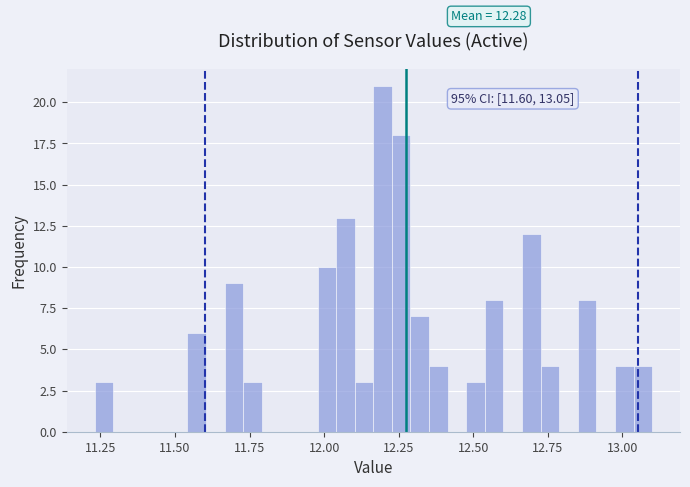

Read against the x-axis, roughly where is the centre of the tallest bar?

12.20